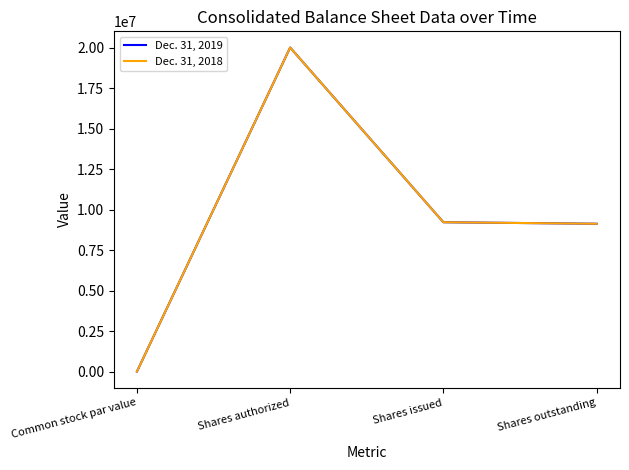

Does the chart display data point markers on the line(s)?

No